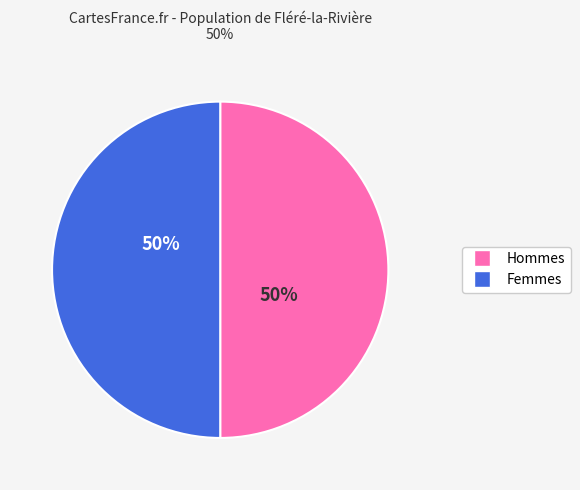

To the nearest percent, what is the average slice percentage?

50%